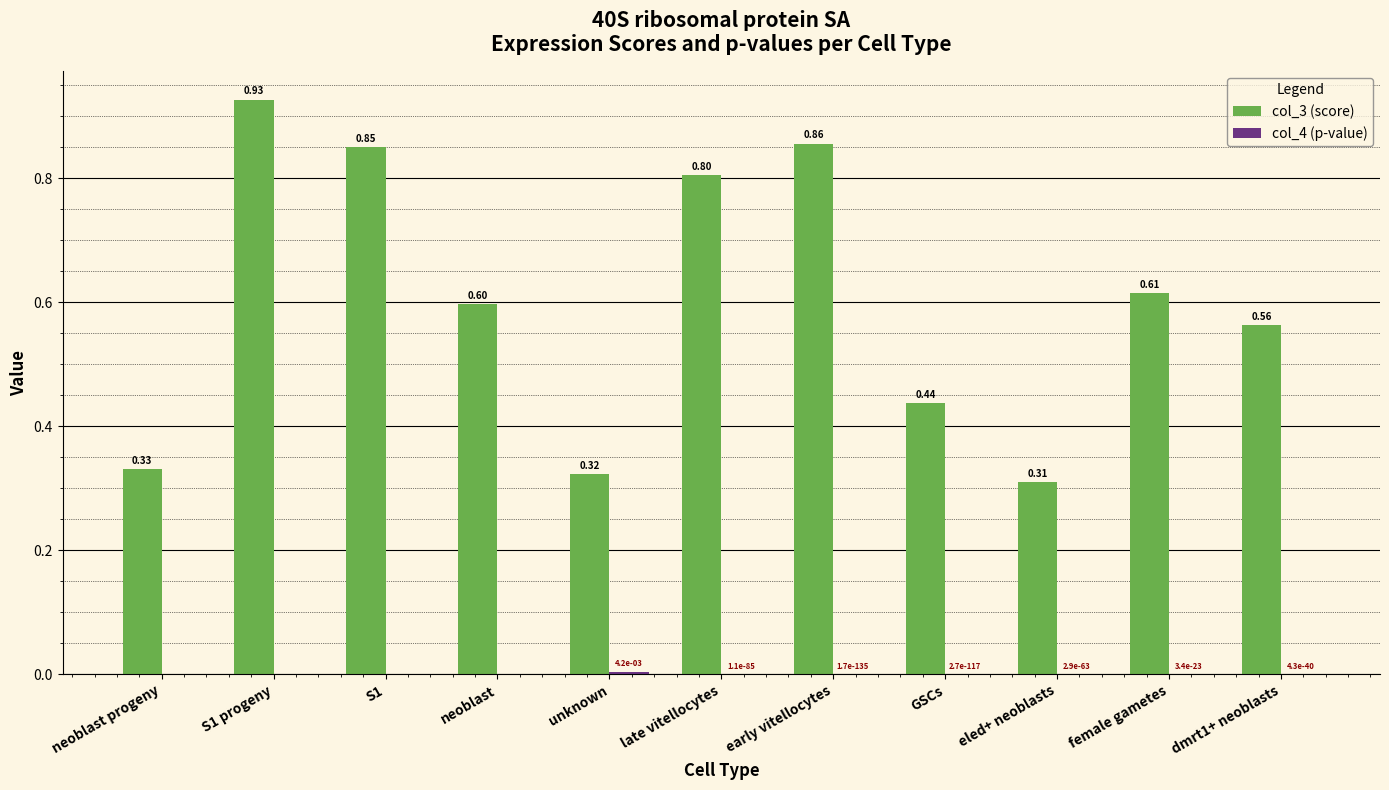

Where is col_3 (score) nearest to the value 0?

eled+ neoblasts